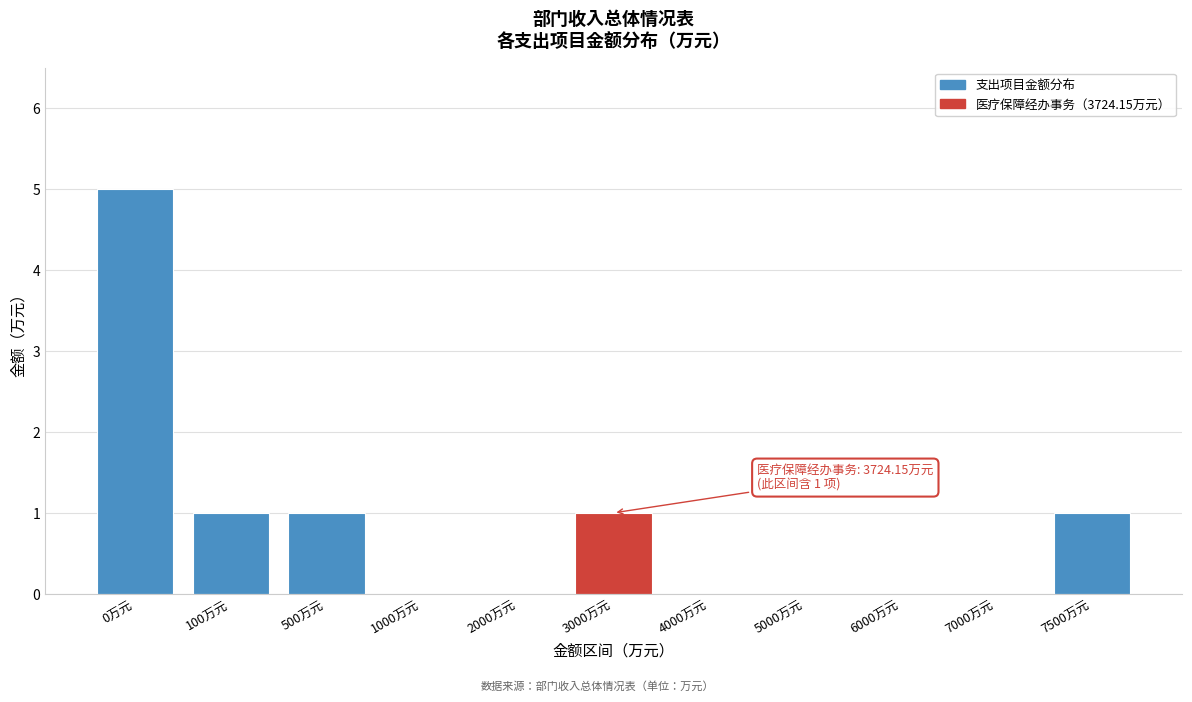

Reading right to left, what are all the values shown in this chart?

7500万元=1	7000万元=0	6000万元=0	5000万元=0	4000万元=0	3000万元=1	2000万元=0	1000万元=0	500万元=1	100万元=1	0万元=5